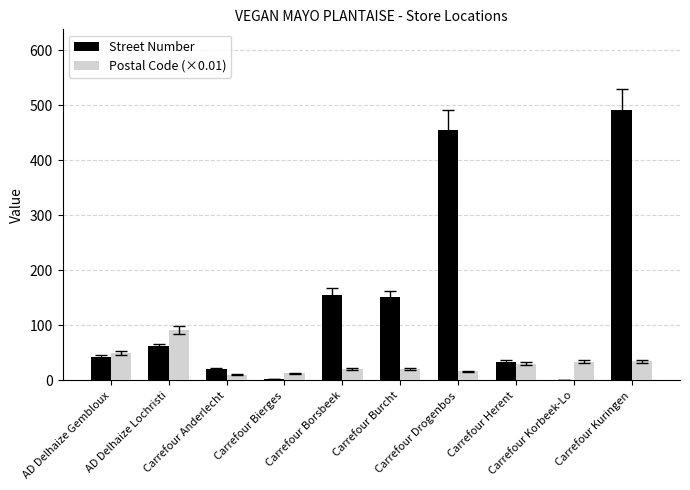

Which series has the largest total across all categories?

Street Number